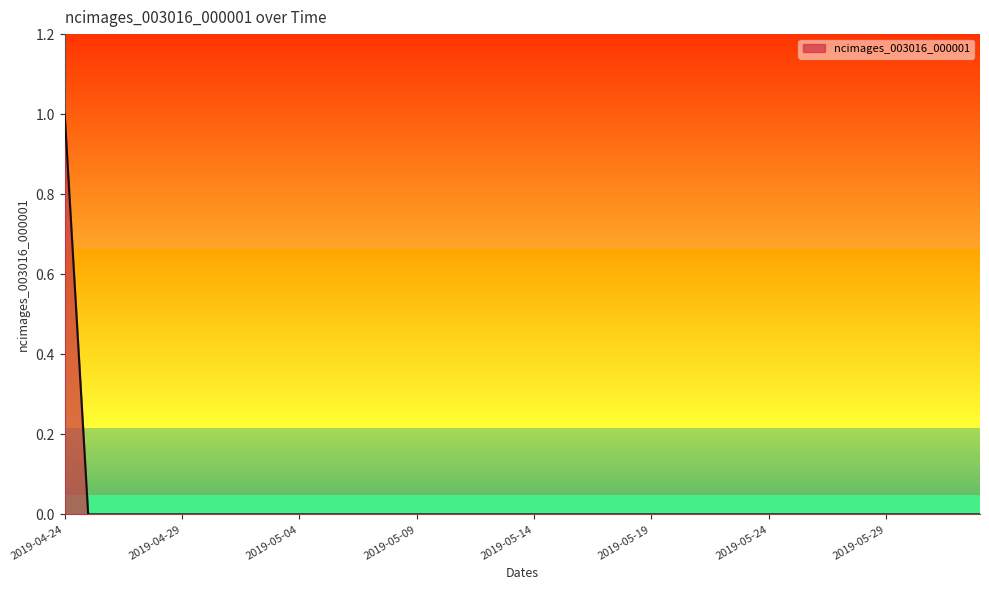

Rank the categories by value from highest to lowest.

2019-04-24, 2019-04-25, 2019-04-26, 2019-04-27, 2019-04-28, 2019-04-29, 2019-04-30, 2019-05-01, 2019-05-02, 2019-05-03, 2019-05-04, 2019-05-05, 2019-05-06, 2019-05-07, 2019-05-08, 2019-05-09, 2019-05-10, 2019-05-11, 2019-05-12, 2019-05-13, 2019-05-14, 2019-05-15, 2019-05-16, 2019-05-17, 2019-05-18, 2019-05-19, 2019-05-20, 2019-05-21, 2019-05-22, 2019-05-23, 2019-05-24, 2019-05-25, 2019-05-26, 2019-05-27, 2019-05-28, 2019-05-29, 2019-05-30, 2019-05-31, 2019-06-01, 2019-06-02